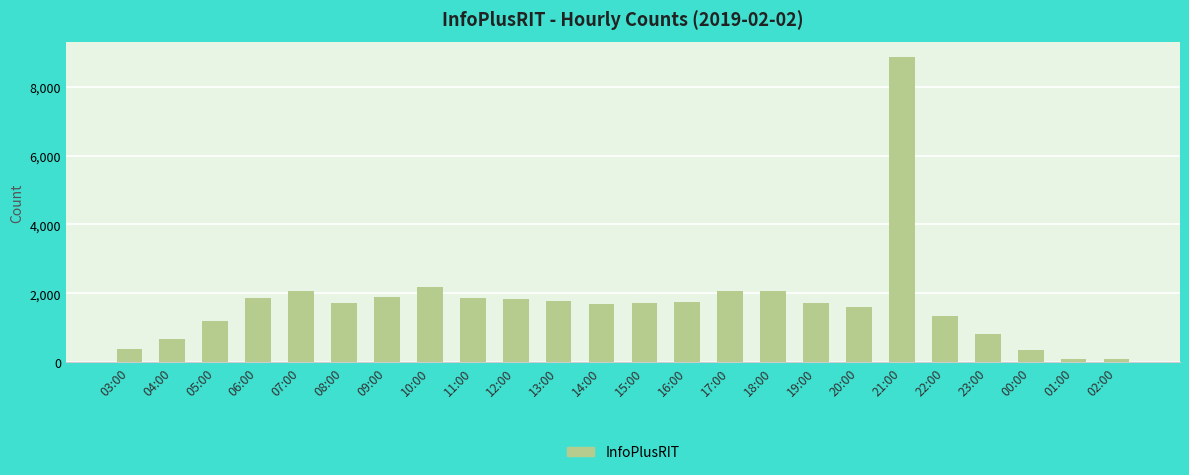

What is the change in value from 07:00 to 01:00?

-1954